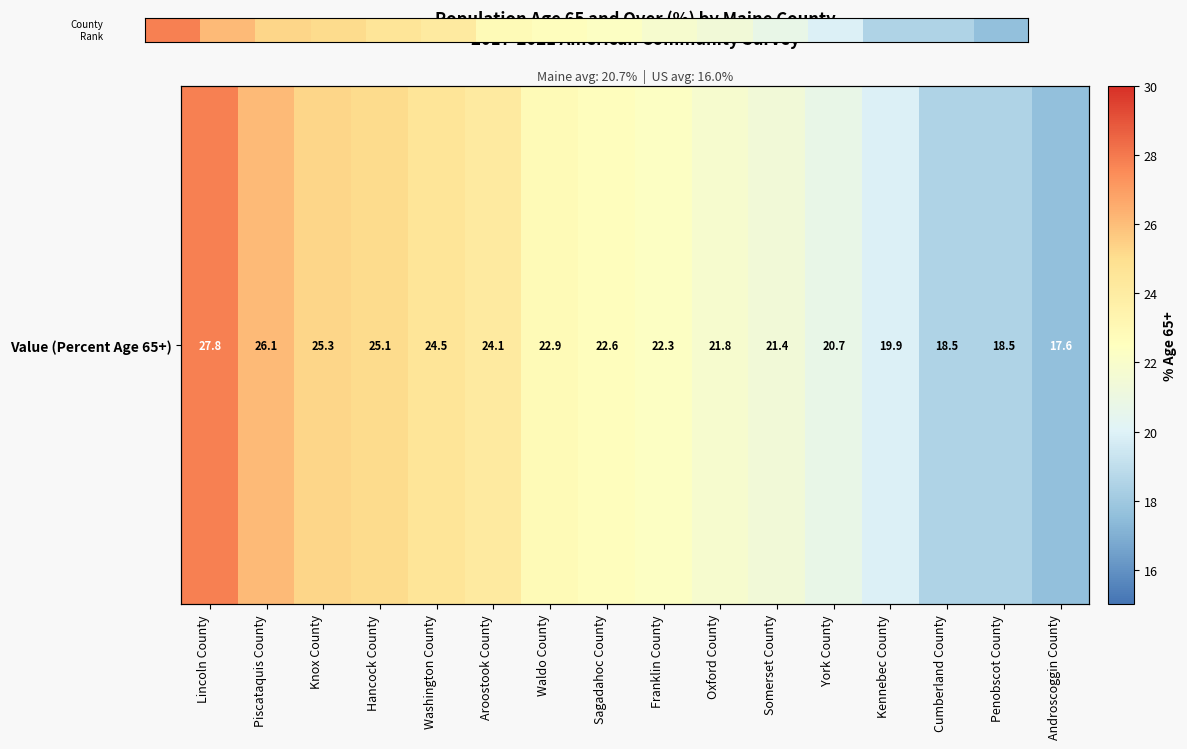

At which label is the value closest to 22?

Oxford County